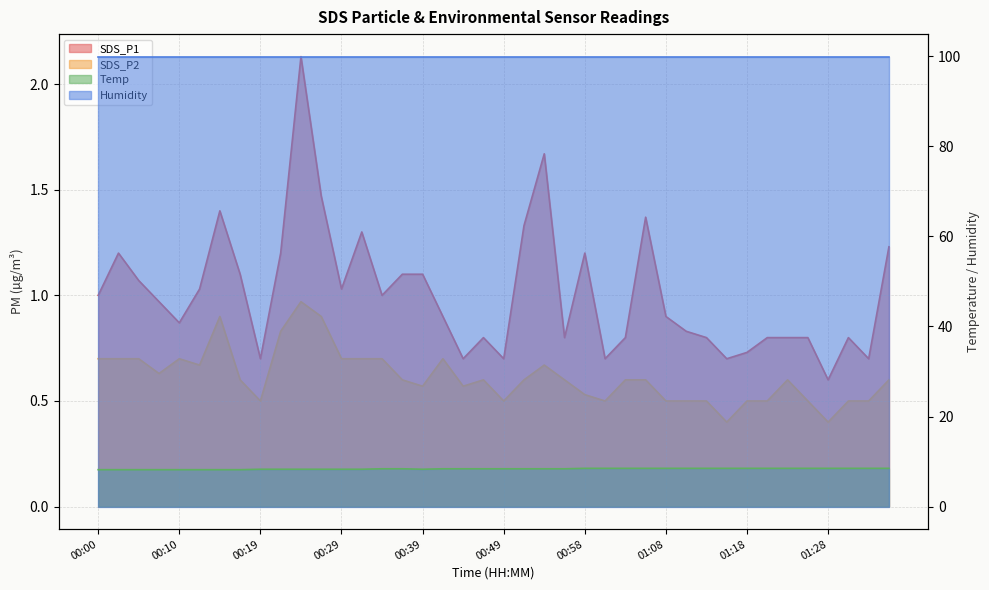

What is the label of the 10th point from the left?

00:22